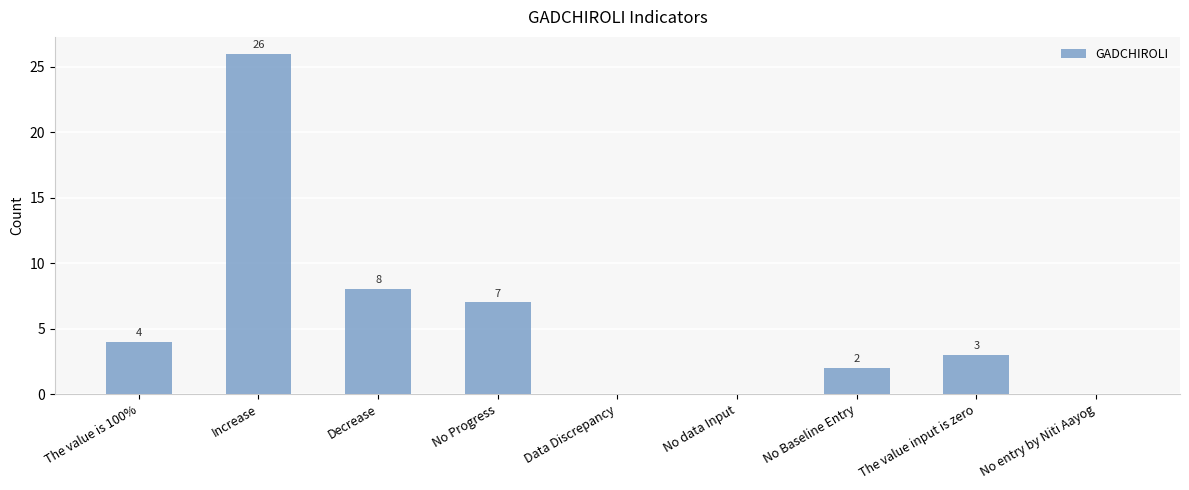

What is the sum of all values?

50